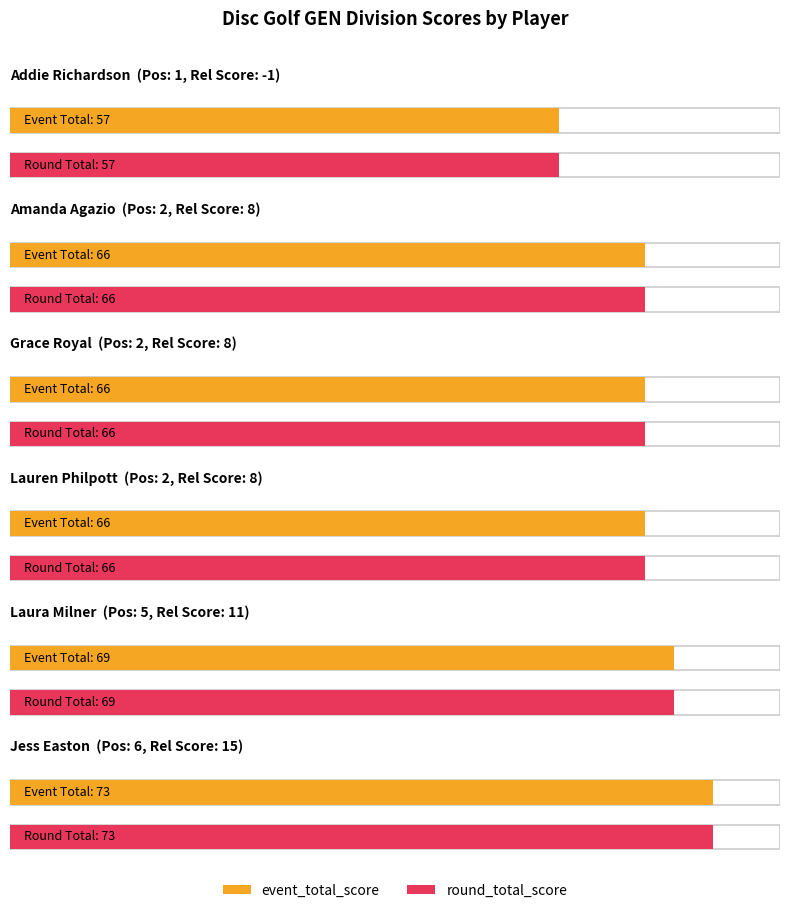

Count the round_total_score values in the range 66 to 69.

4